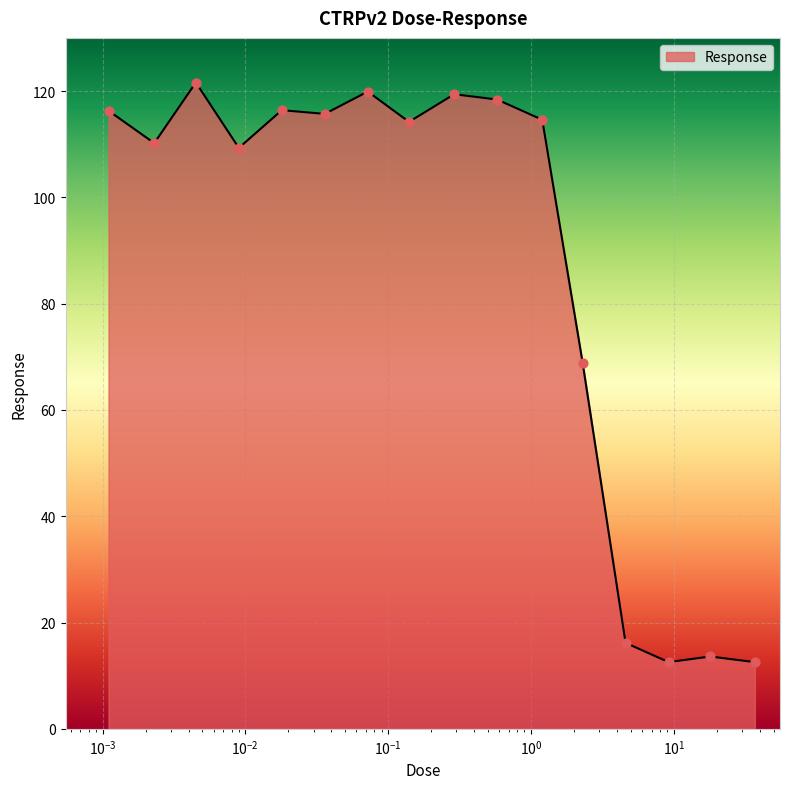

What is the minimum value shown in the chart?

12.6